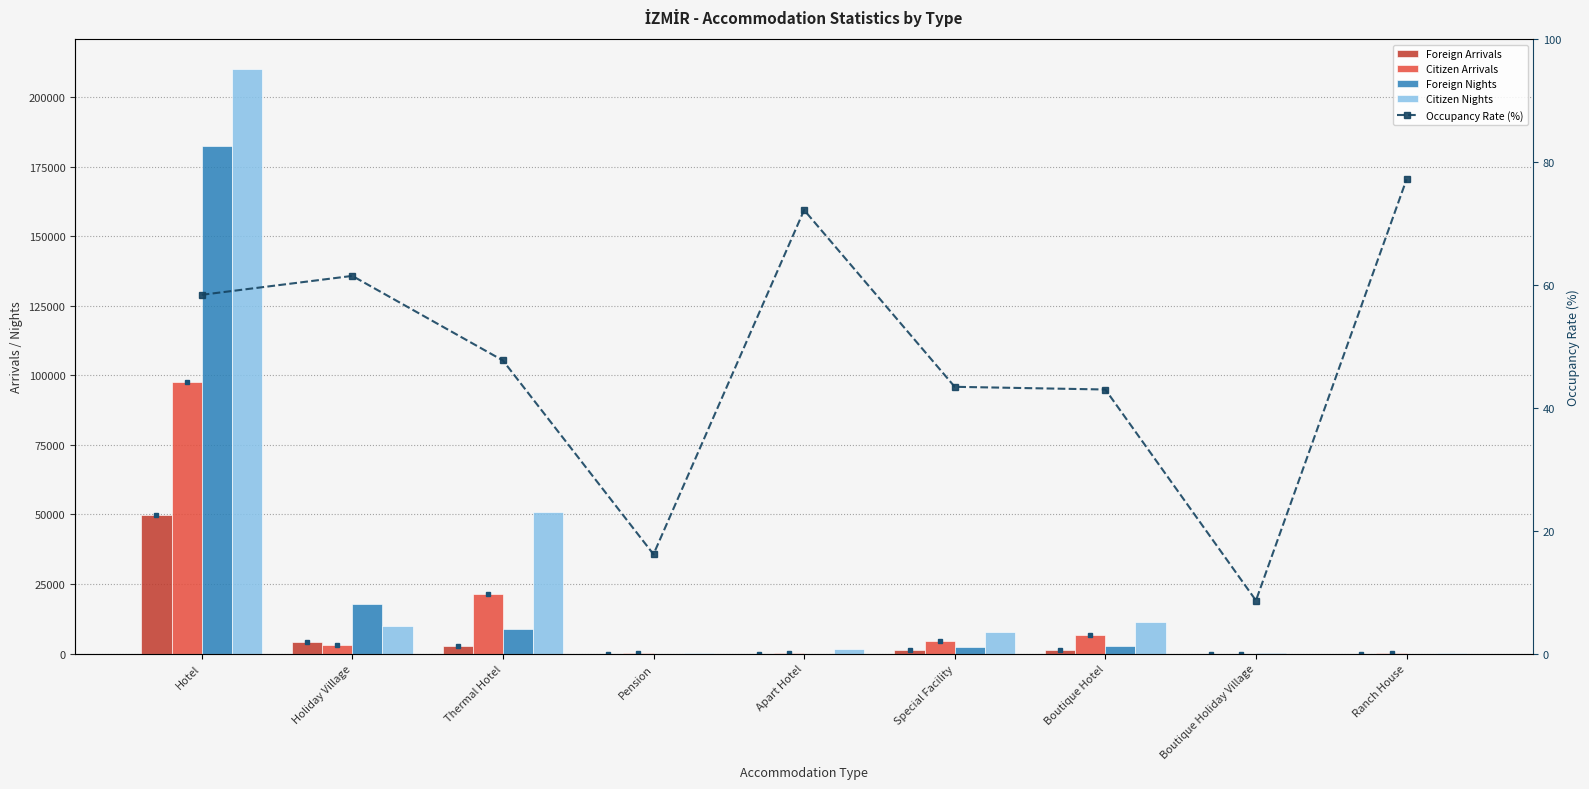

Reading left to right, list all the values displayed in this chart.

Foreign Arrivals: Hotel=49789.0	Holiday Village=4060.0	Thermal Hotel=2580.0	Pension=3.0	Apart Hotel=0.0	Special Facility=1406.0	Boutique Hotel=1256.0	Boutique Holiday Village=13.0	Ranch House=0.0
Citizen Arrivals: Hotel=97701.0	Holiday Village=3013.0	Thermal Hotel=21367.0	Pension=101.0	Apart Hotel=209.0	Special Facility=4490.0	Boutique Hotel=6779.0	Boutique Holiday Village=0.0	Ranch House=116.0
Foreign Nights: Hotel=182492.0	Holiday Village=17715.0	Thermal Hotel=8736.0	Pension=7.0	Apart Hotel=0.0	Special Facility=2307.0	Boutique Hotel=2812.0	Boutique Holiday Village=363.0	Ranch House=0.0
Citizen Nights: Hotel=210198.0	Holiday Village=9776.0	Thermal Hotel=50789.0	Pension=284.0	Apart Hotel=1820.0	Special Facility=7884.0	Boutique Hotel=11172.0	Boutique Holiday Village=0.0	Ranch House=278.0
Occupancy Rate (%): Hotel=58.4	Holiday Village=61.5	Thermal Hotel=47.7	Pension=16.2	Apart Hotel=72.2	Special Facility=43.4	Boutique Hotel=43.0	Boutique Holiday Village=8.6	Ranch House=77.2